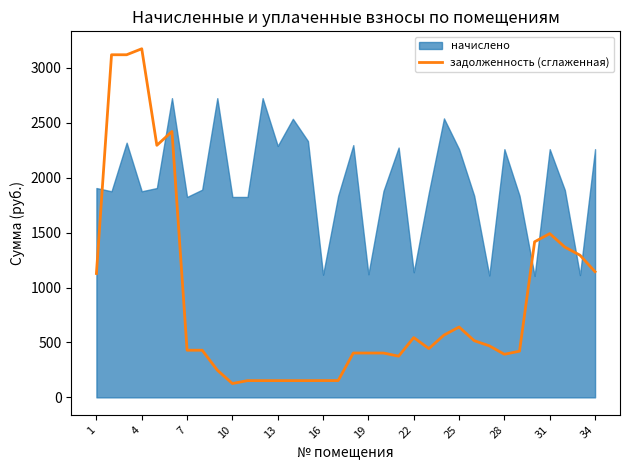

What is the difference between the second highest and second lowest values?

2967.2